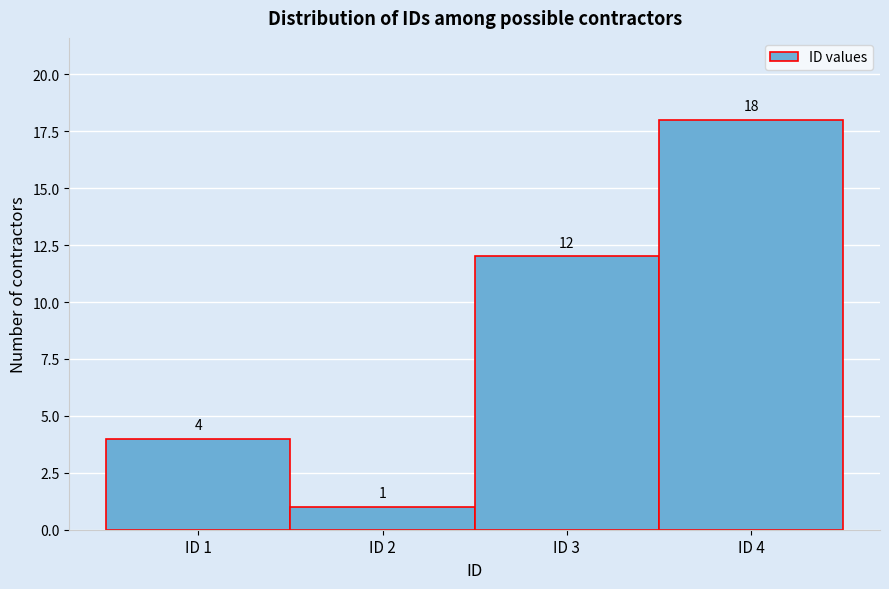

What is the height of the bar covering 3.5 to 4.5 on the x-axis?

18